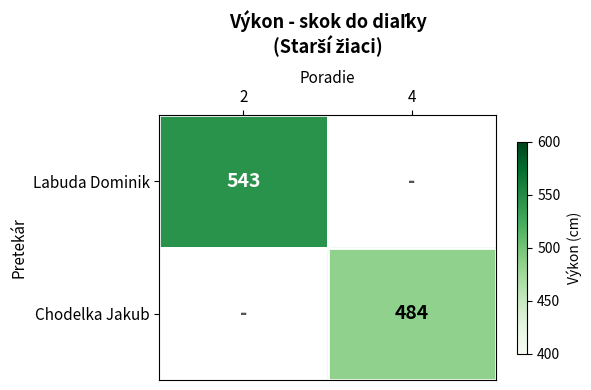

What is the minimum value shown in the chart?

484.0